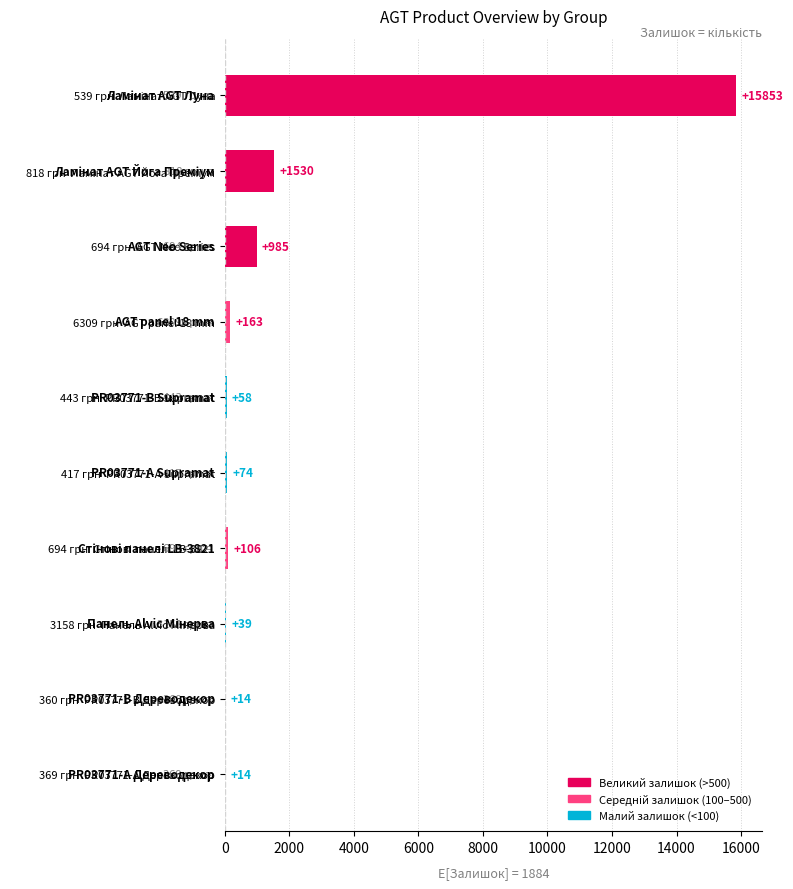

Read the value at 6309 грн  AGT panel 18 mm, to the nearest 100.

200